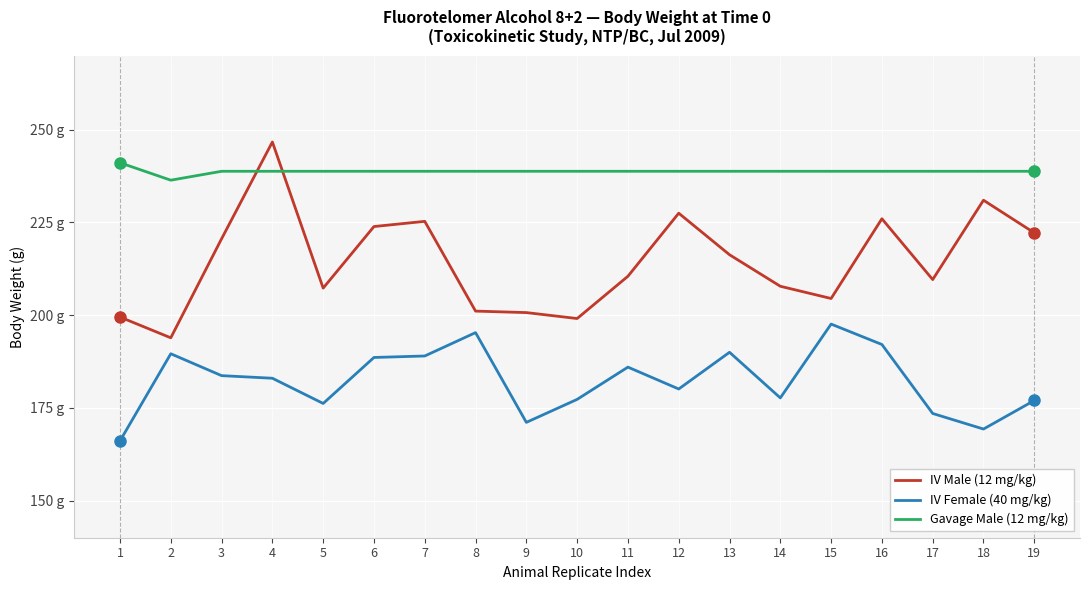

At which label does Gavage Male (12 mg/kg) reach its minimum?

2